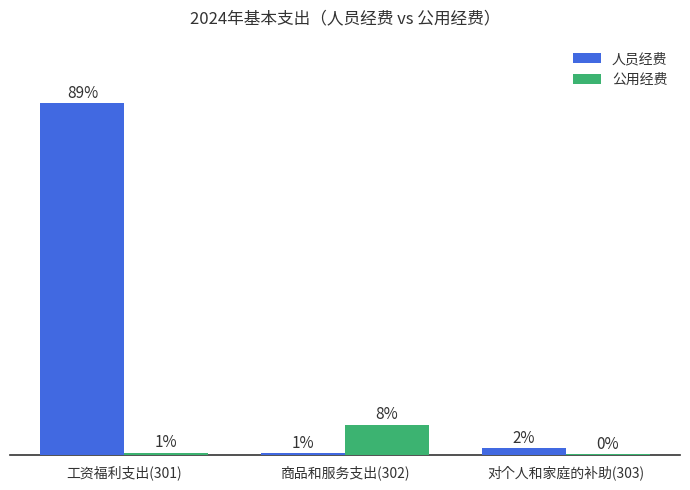

What are all the series names shown in the legend?

人员经费, 公用经费